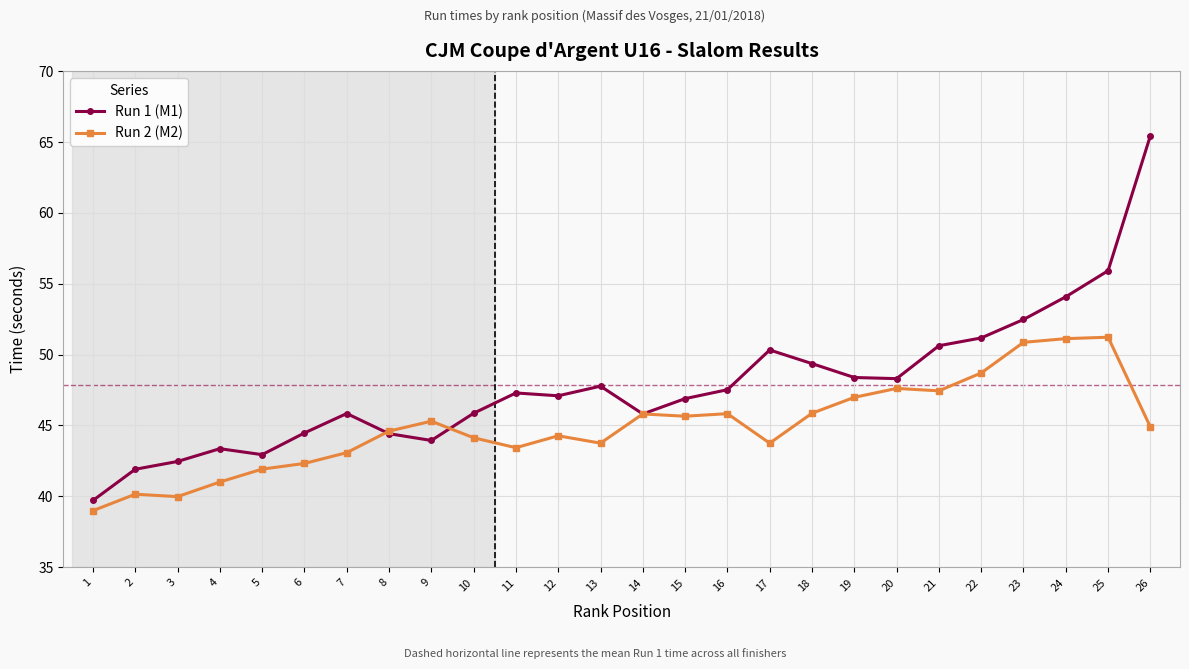

What is the value of the Run 2 (M2) point at the 9th from the left?

45.3